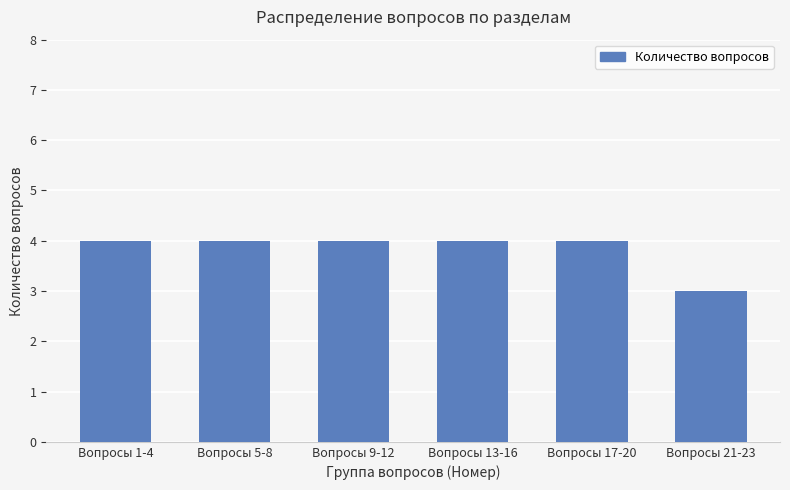

What is the difference between the second highest and minimum values?

1